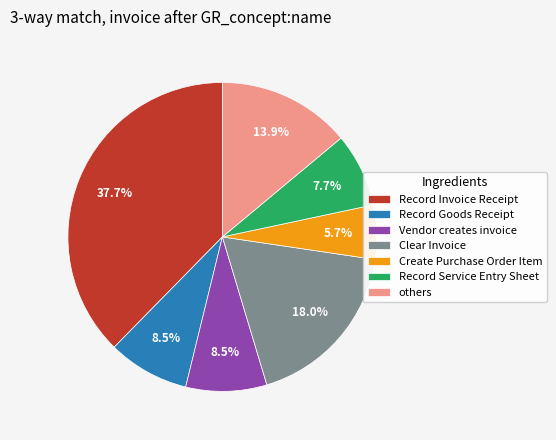

Does Record Invoice Receipt account for over 50% of the chart?

No